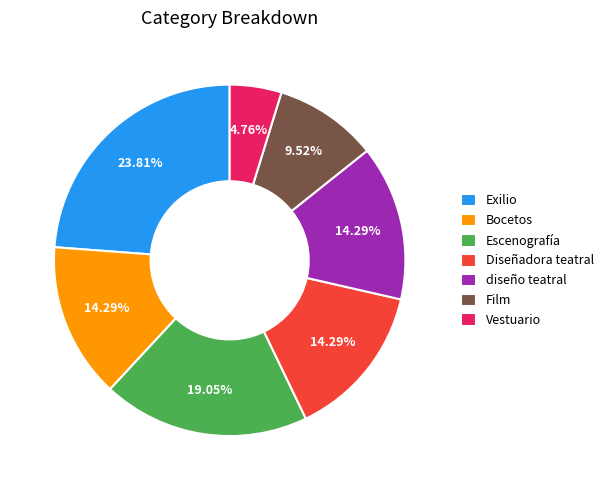

Does Vestuario account for over 50% of the chart?

No